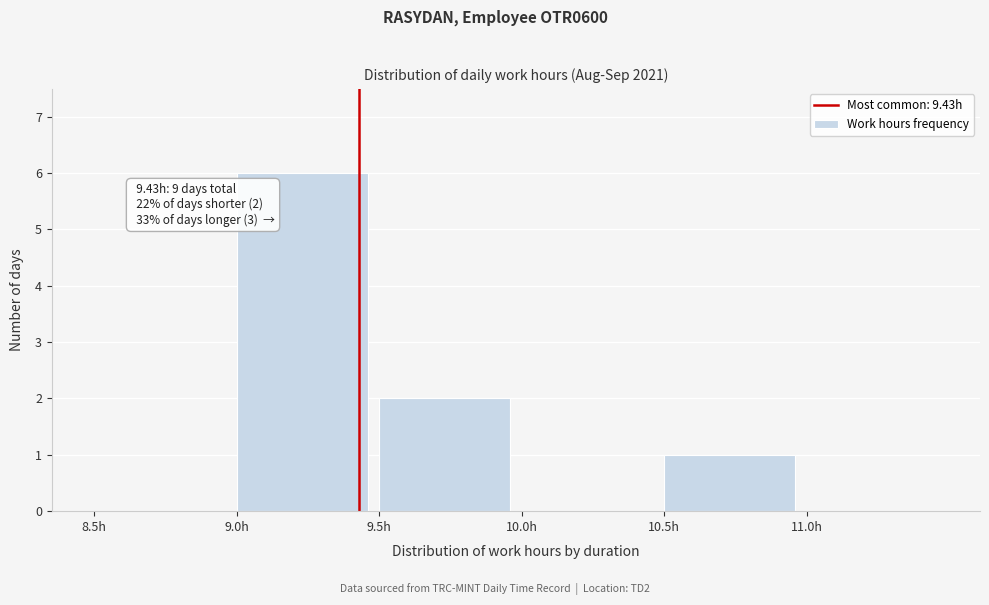

Which range on the x-axis has the tallest bar?

9.0 to 9.5